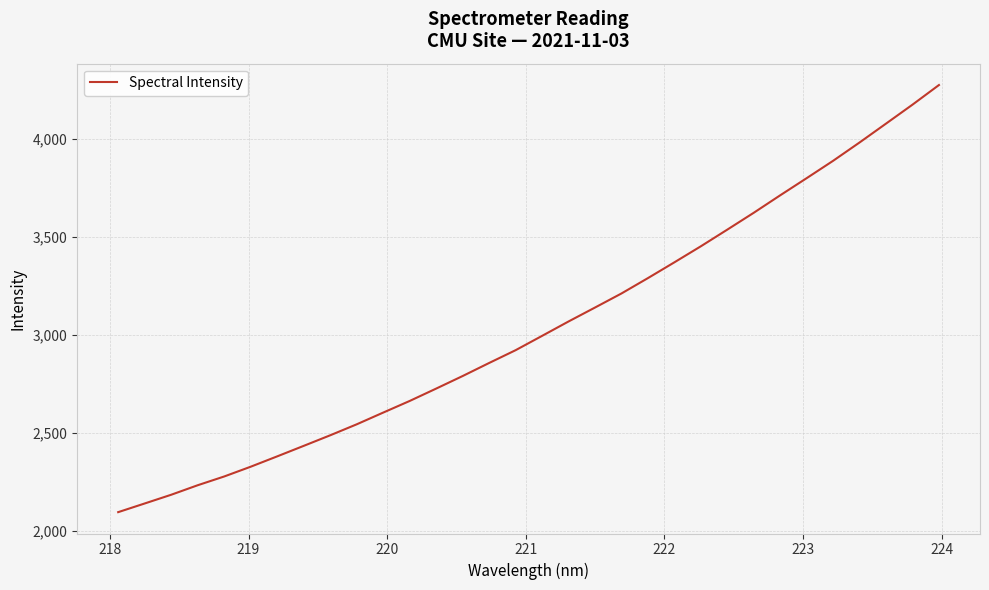

How many values are below 2993?

16